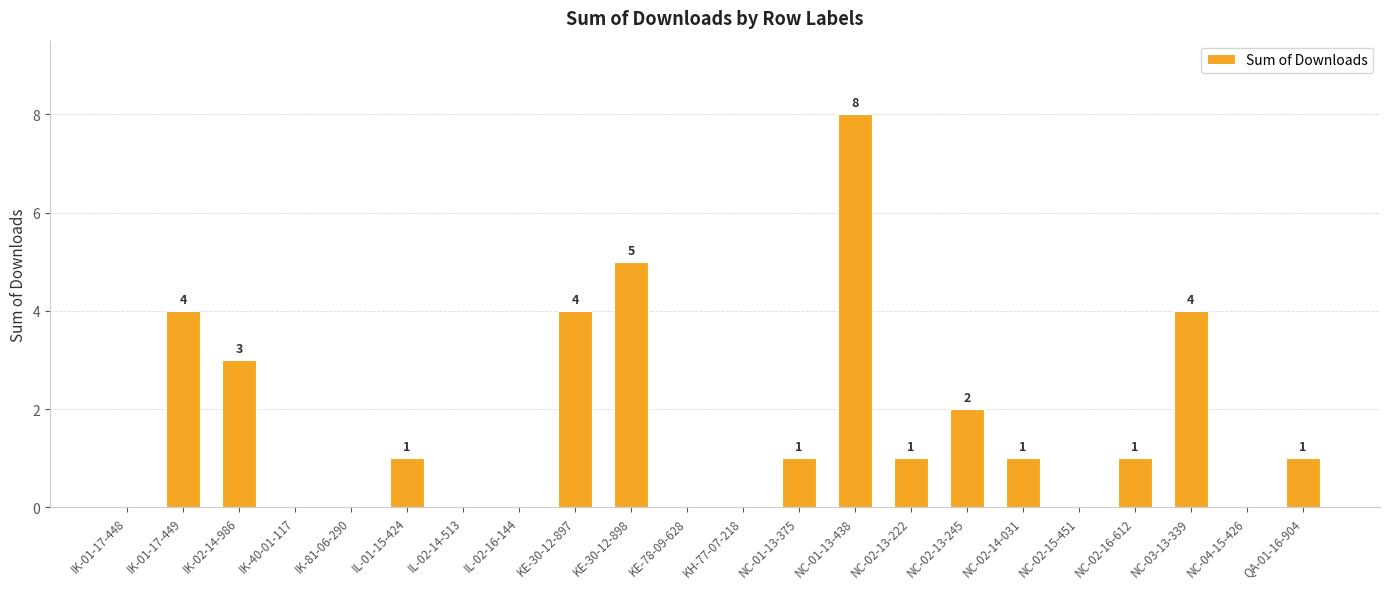

What is the sum of all values?

36